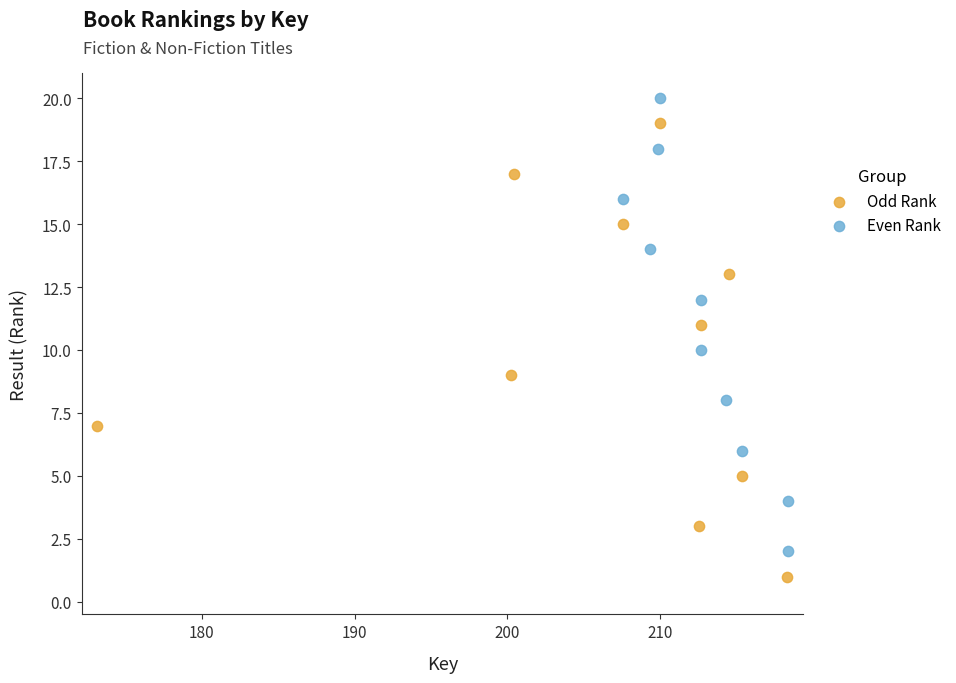

Which series contains the highest Y value?

Even Rank